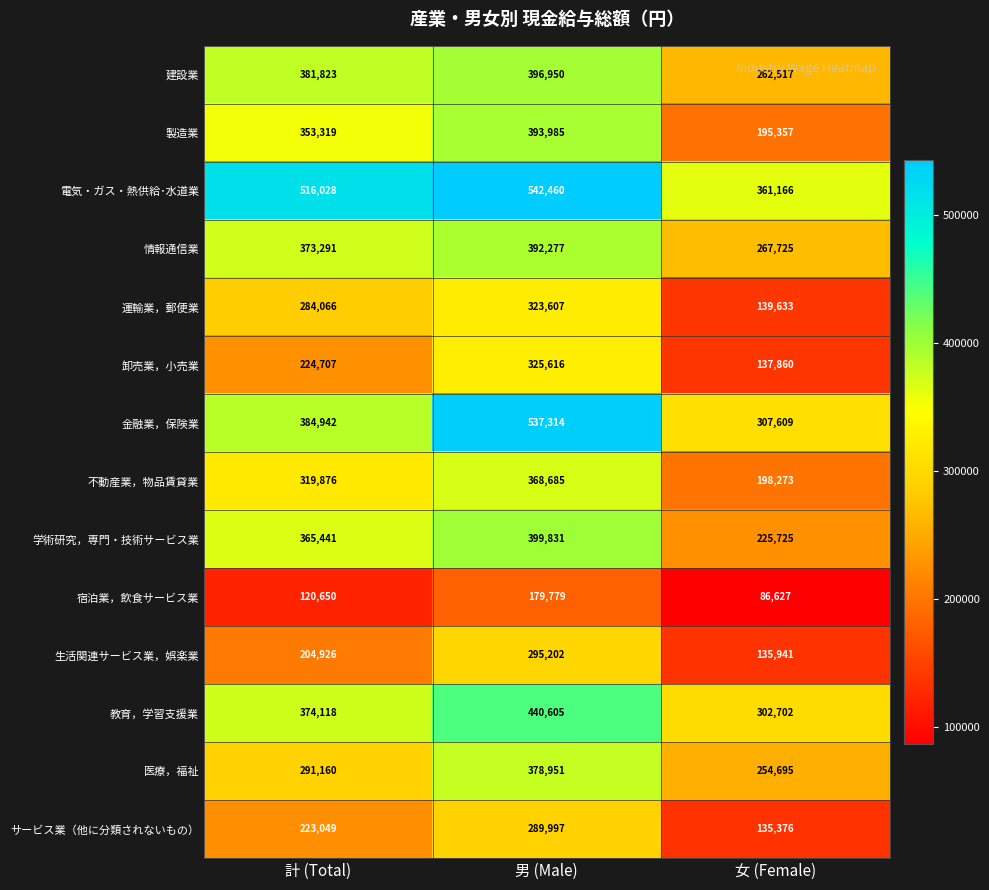

How many series are shown in this chart?

14